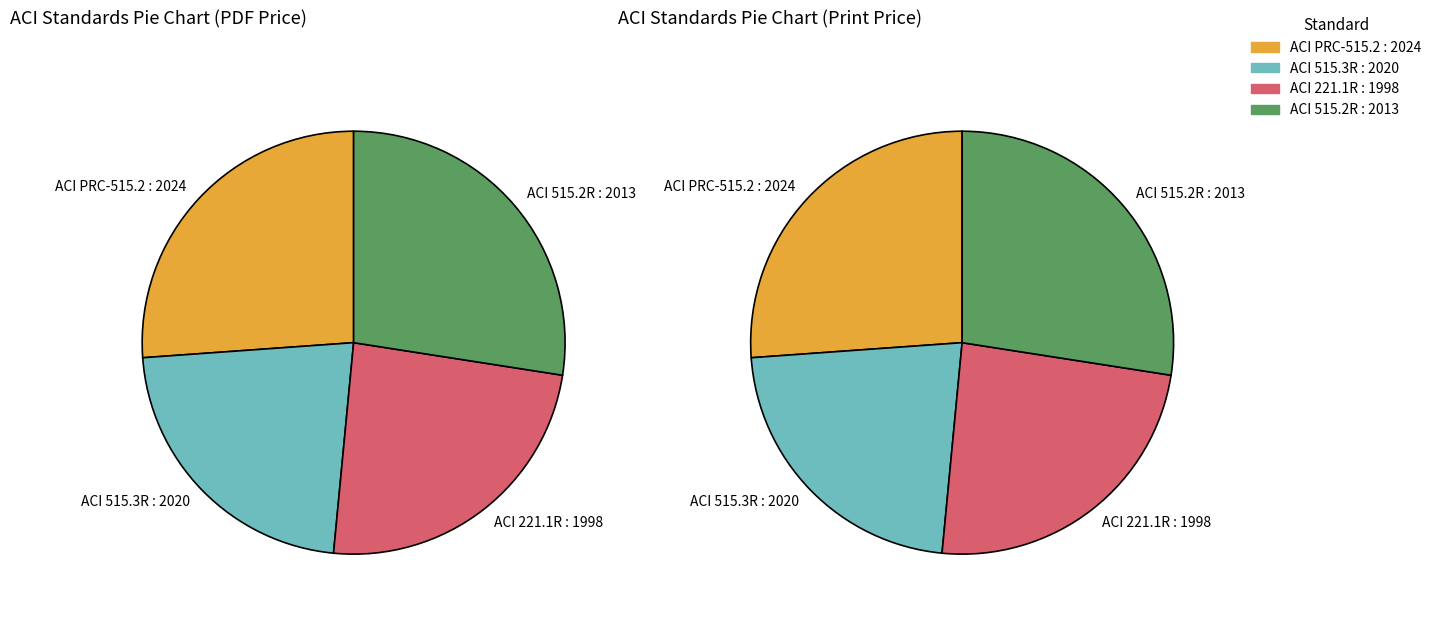

What is the largest slice in the pie chart?

ACI 515.2R : 2013